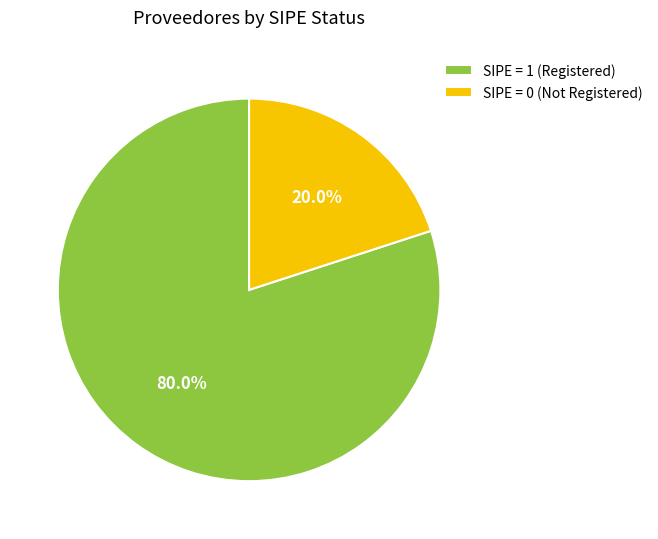

Which category has the biggest portion of the pie?

SIPE = 1 (Registered)